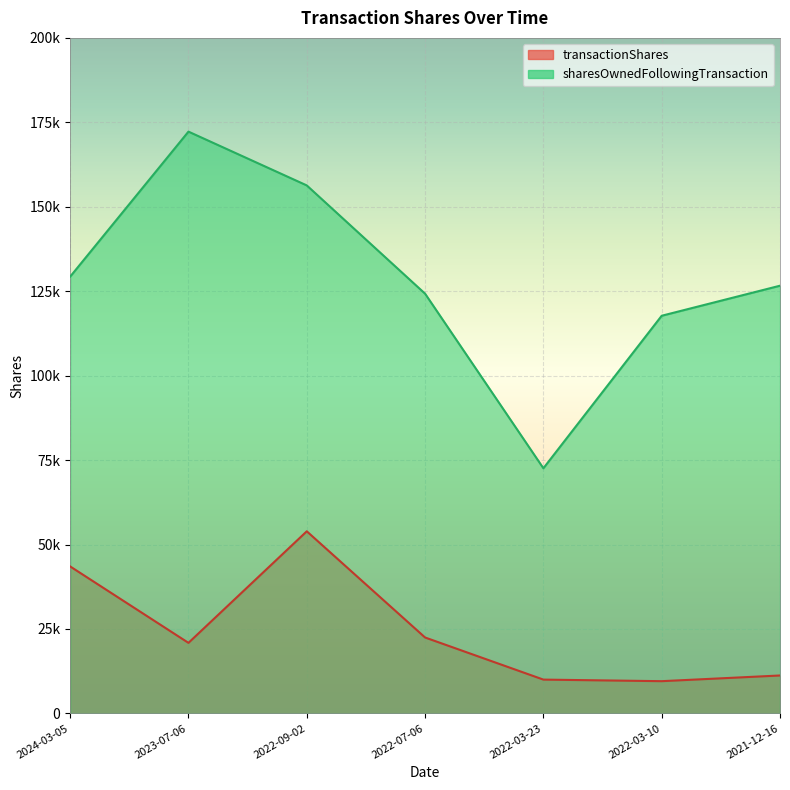

At which category is the sum across all series the highest?

2022-09-02